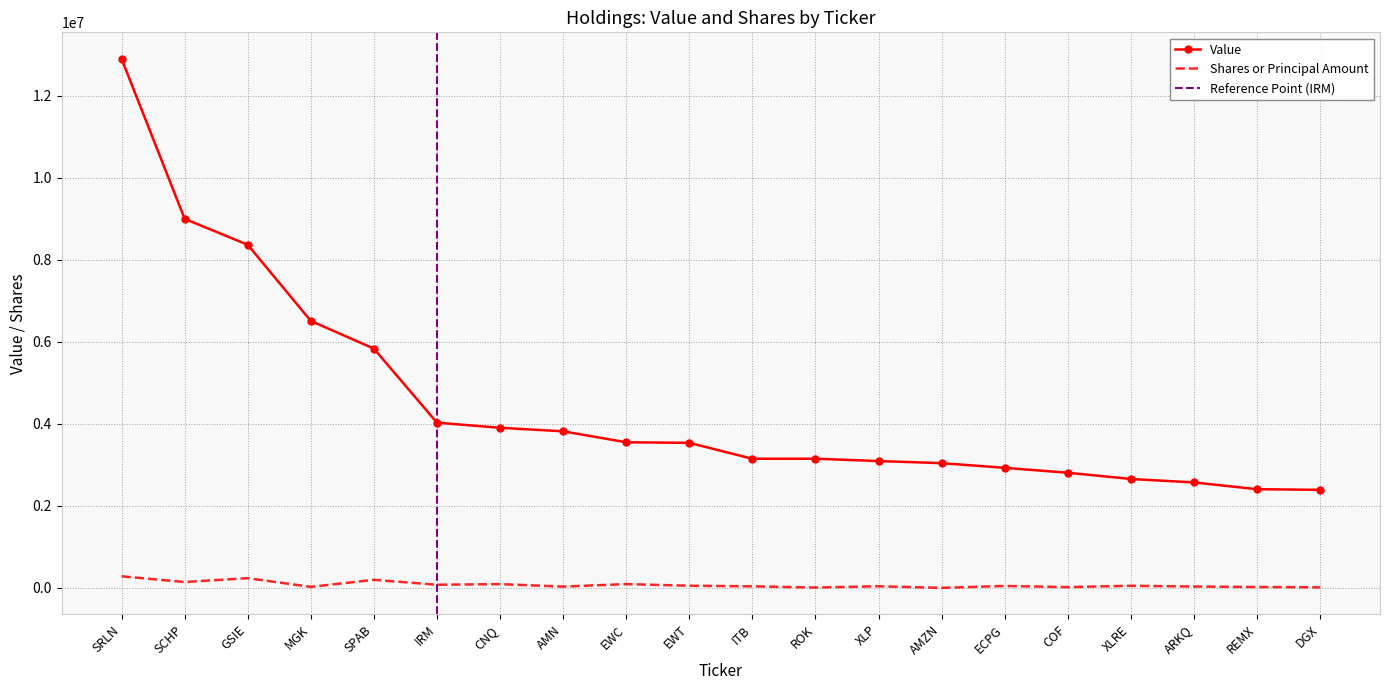

At which category does Value reach its first local peak?

ROK